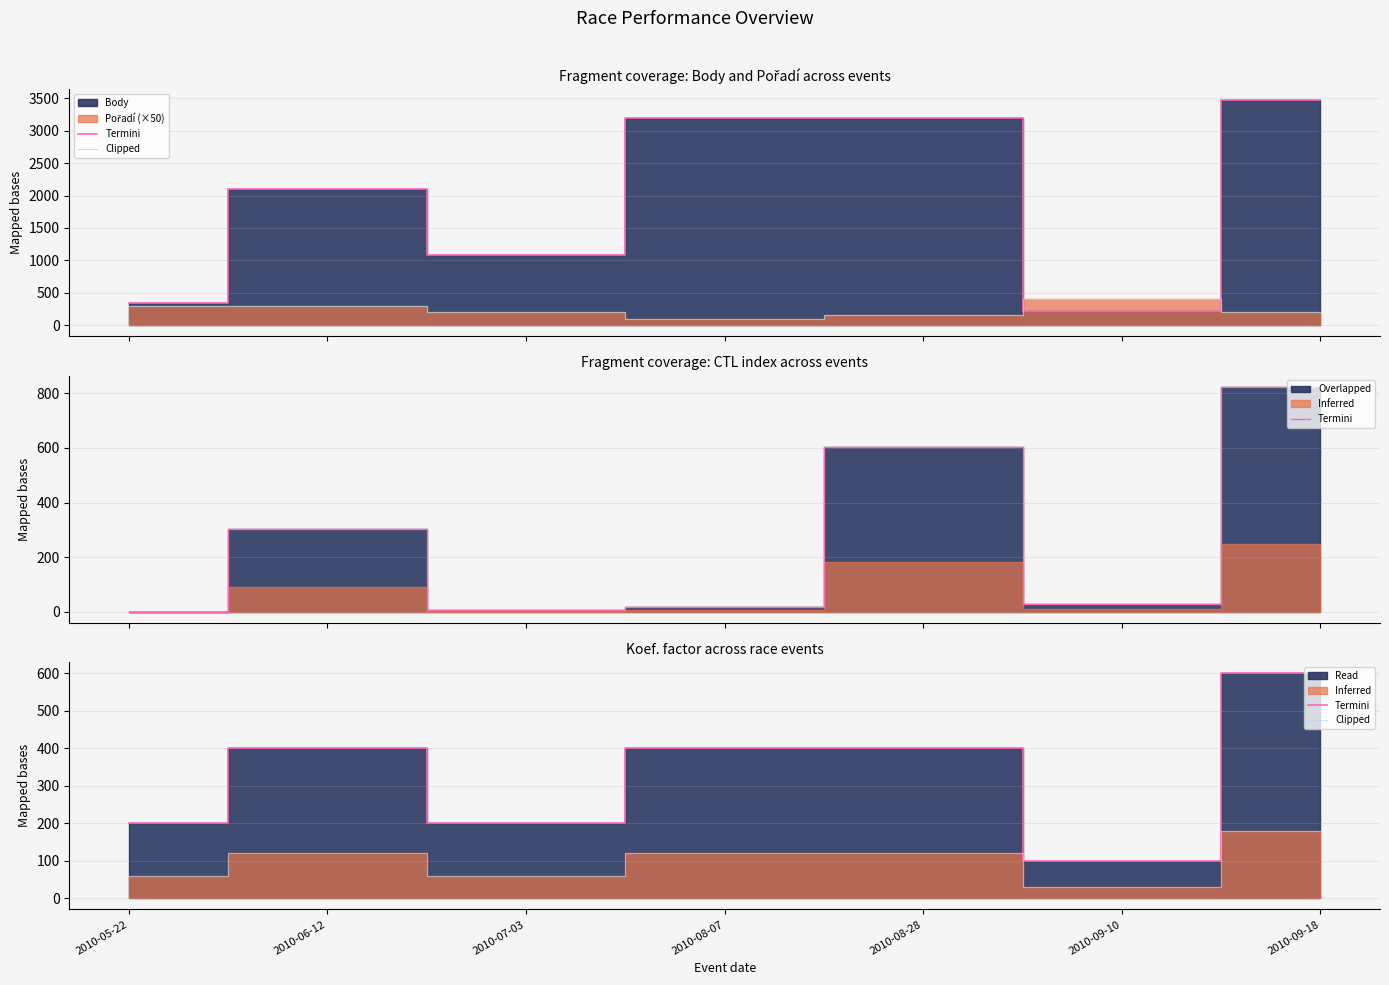

Where is the first local minimum for Termini?

2010-07-03